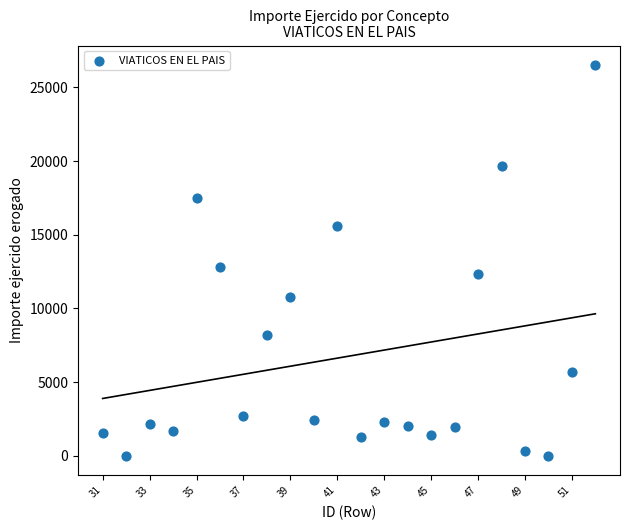

What Y value in the scatter plot is closest to 13260?

12846.2